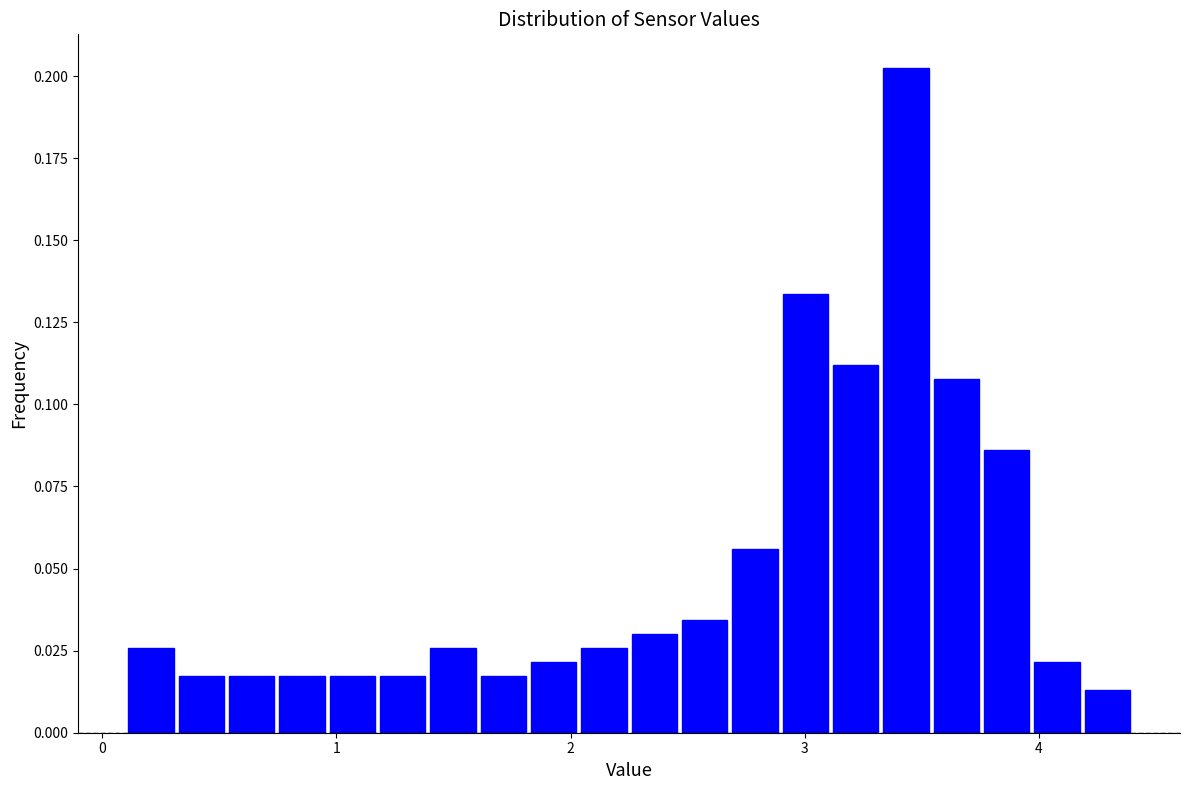

Read against the x-axis, roughly where is the centre of the tallest bar?

3.4